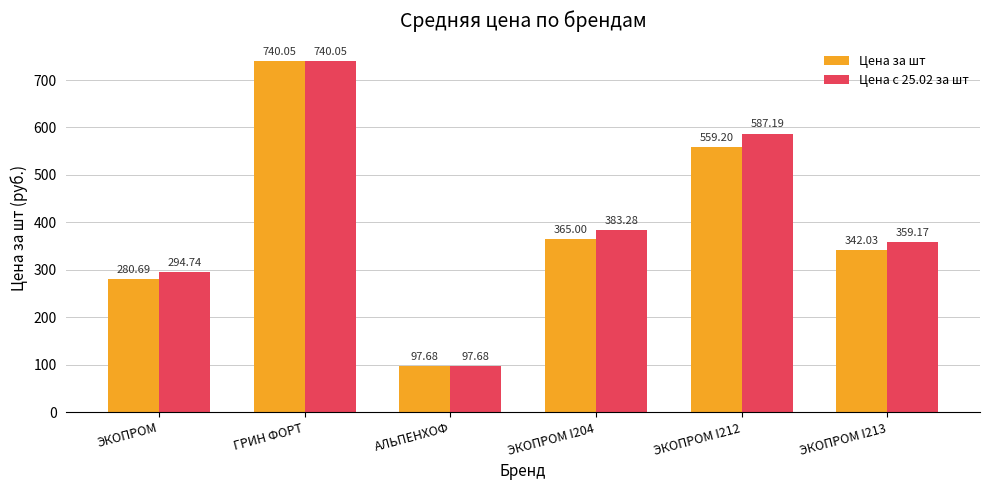

Is the value of Цена за шт at ЭКОПРОМ I213 greater than the value of Цена с 25.02 за шт at ЭКОПРОМ?

Yes